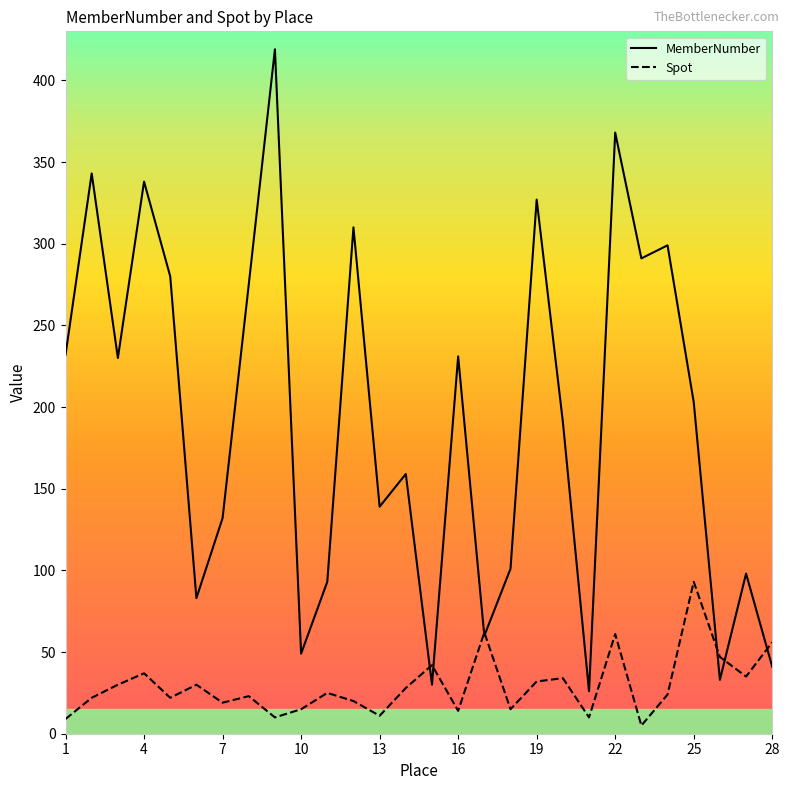

At how many categories does at least one series exceed 177?

15